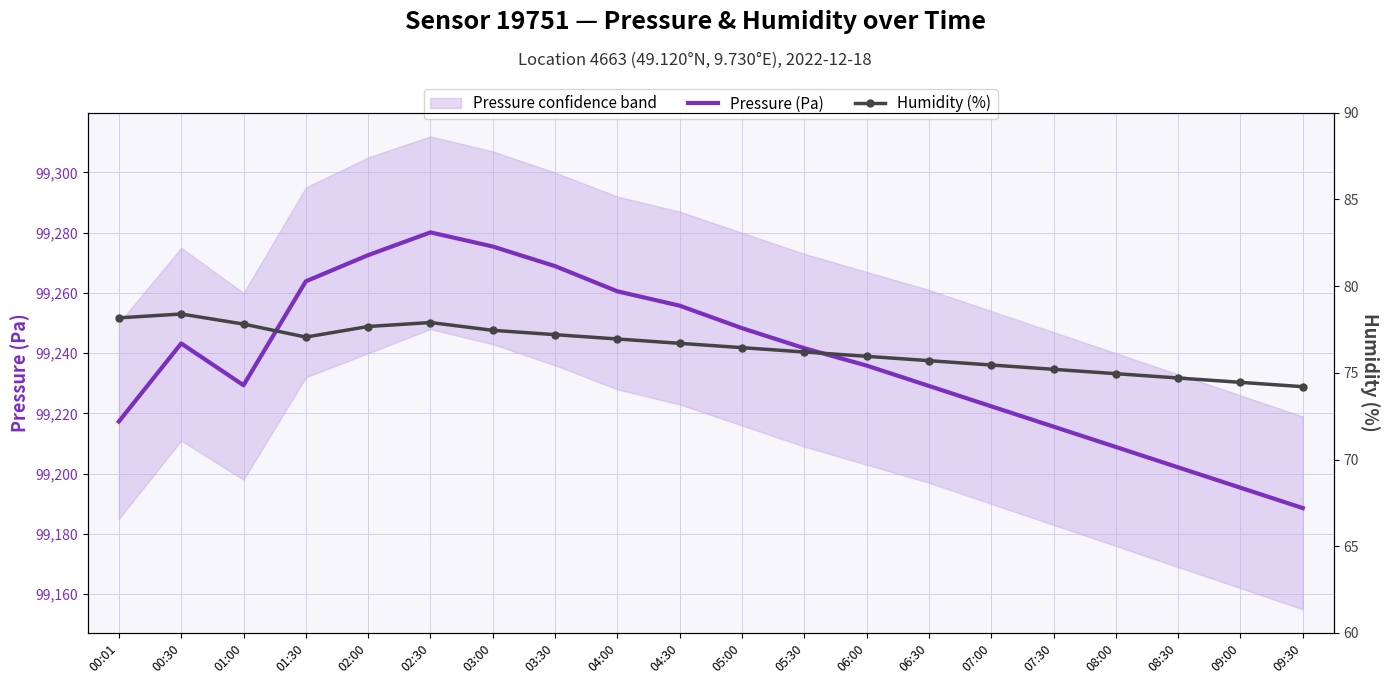

Reading left to right, list all the values displayed in this chart.

Pressure (Pa): 00:01=99217.3	00:30=99243.2	01:00=99229.4	01:30=99263.9	02:00=99272.6	02:30=99280.1	03:00=99275.4	03:30=99268.9	04:00=99260.6	04:30=99255.8	05:00=99248.3	05:30=99241.7	06:00=99235.9	06:30=99229.1	07:00=99222.4	07:30=99215.6	08:00=99208.9	08:30=99202.1	09:00=99195.4	09:30=99188.6
Humidity (%): 00:01=78.2	00:30=78.4	01:00=77.8	01:30=77.1	02:00=77.7	02:30=77.9	03:00=77.5	03:30=77.2	04:00=77.0	04:30=76.7	05:00=76.5	05:30=76.2	06:00=76.0	06:30=75.7	07:00=75.5	07:30=75.2	08:00=75.0	08:30=74.7	09:00=74.5	09:30=74.2